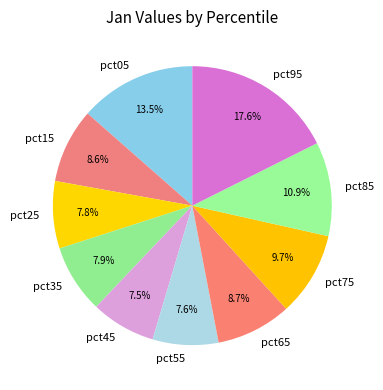

The pct85 slice represents 1% of the pie. True or false?

False